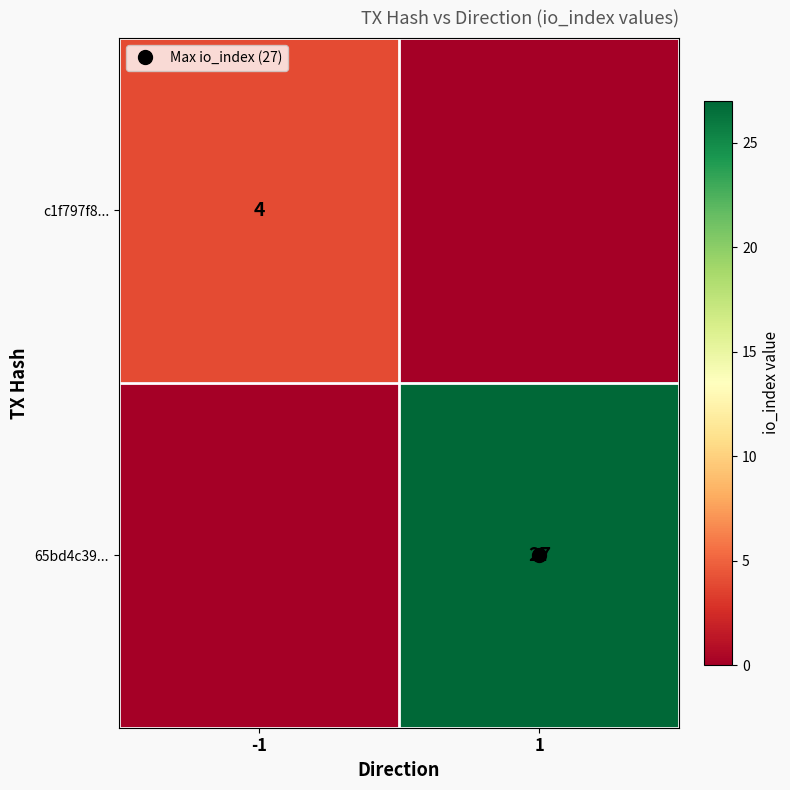

What is the total value across all series at -1?

4